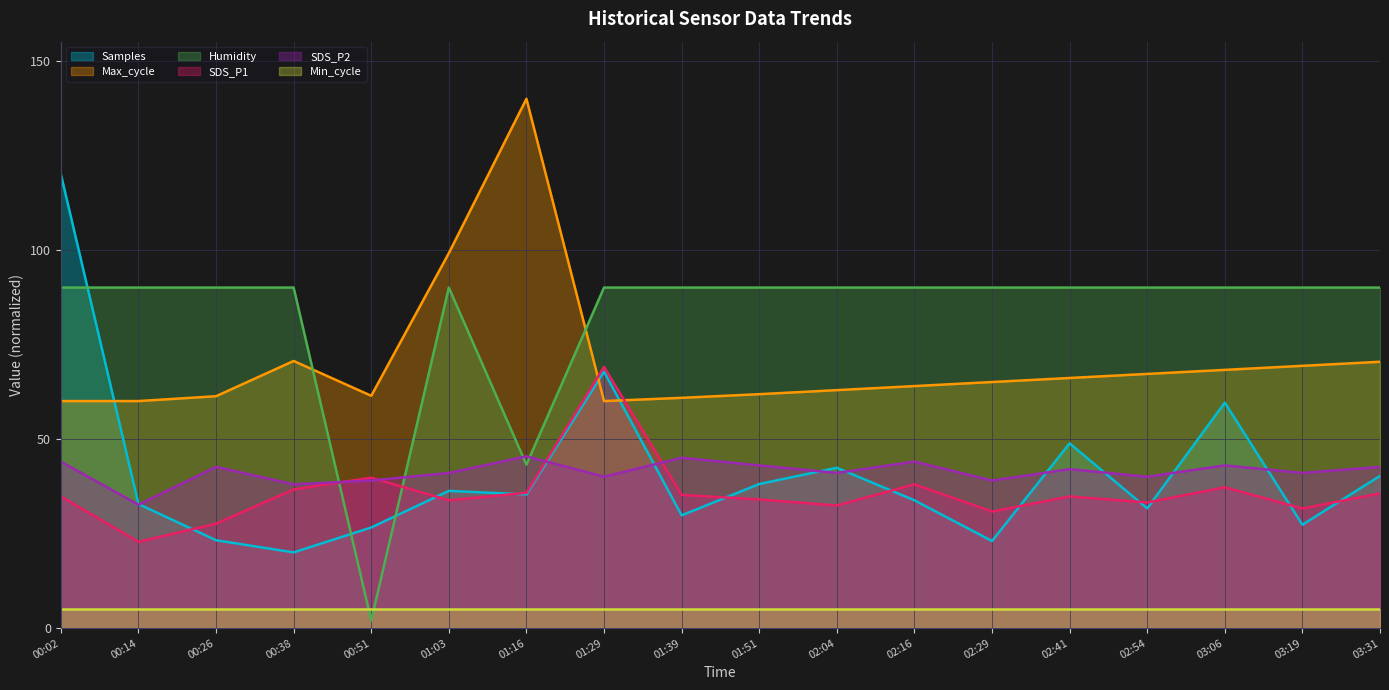

What are all the series names shown in the legend?

Samples, Max_cycle, Humidity, SDS_P1, SDS_P2, Min_cycle